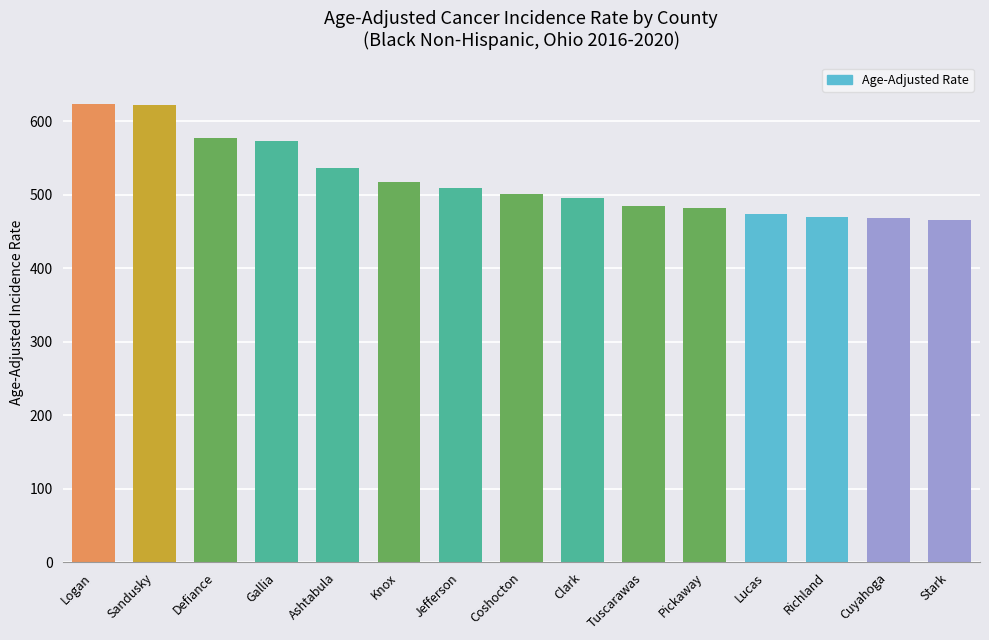

What is the sum of the values at Pickaway and Ashtabula?

1018.9